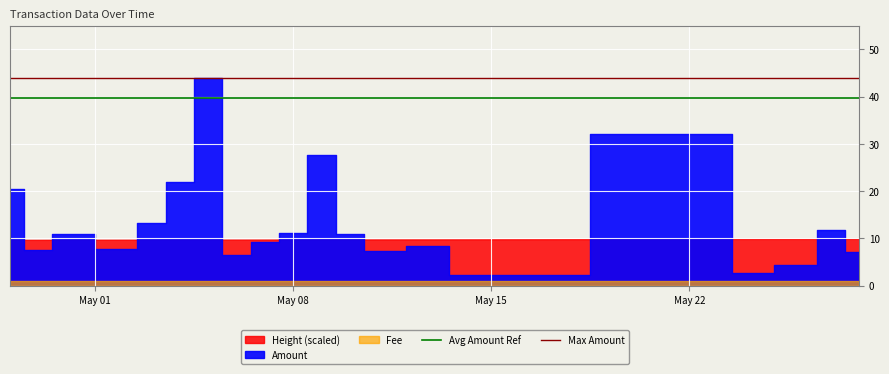

Does the chart display data point markers on the line(s)?

No